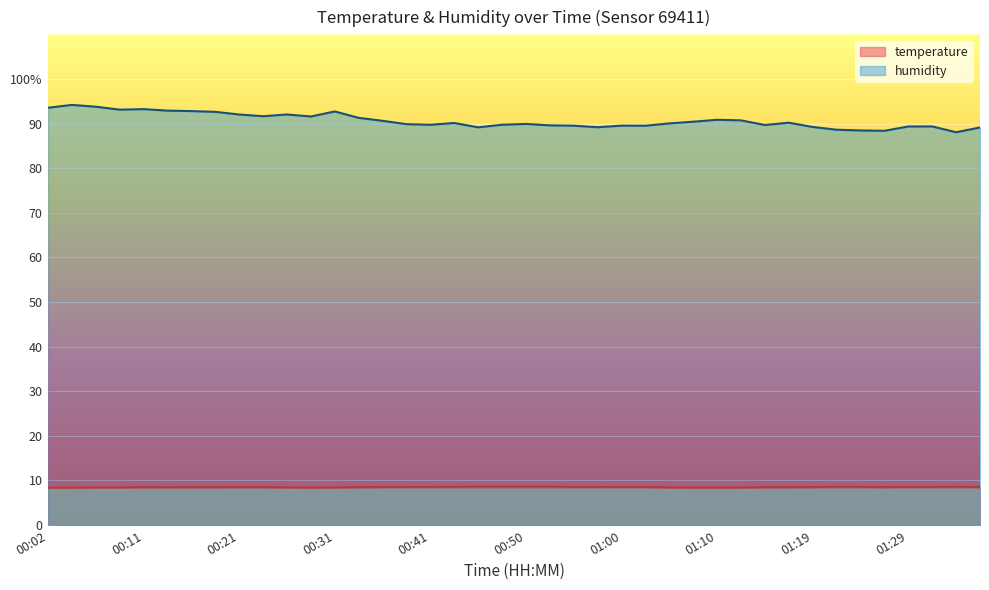

At which label is humidity closest to 91?

01:10